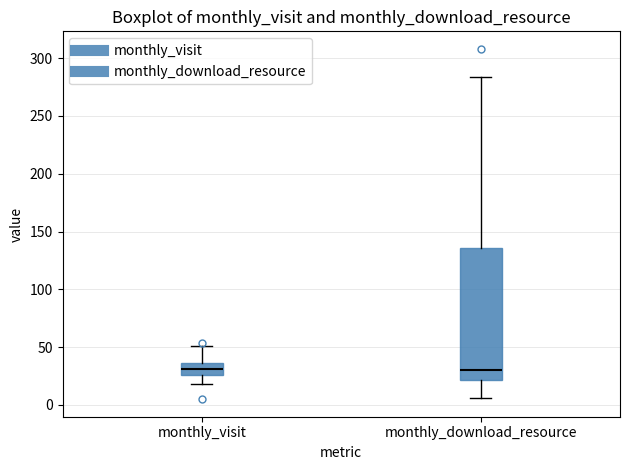

Which box is the tallest, from its lower edge to its upper edge?

monthly_download_resource